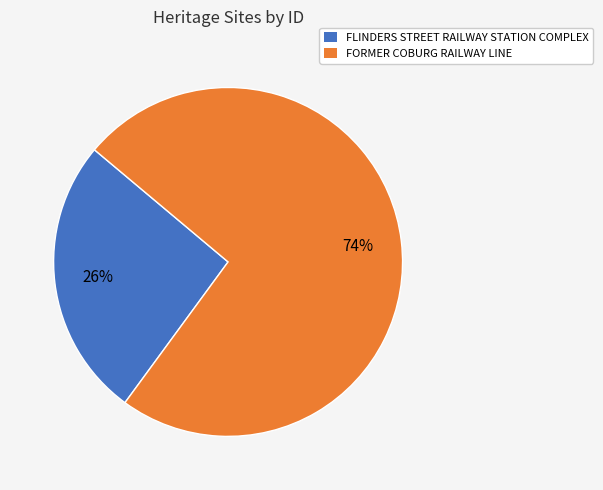

The FORMER COBURG RAILWAY LINE slice represents 74% of the pie. True or false?

True